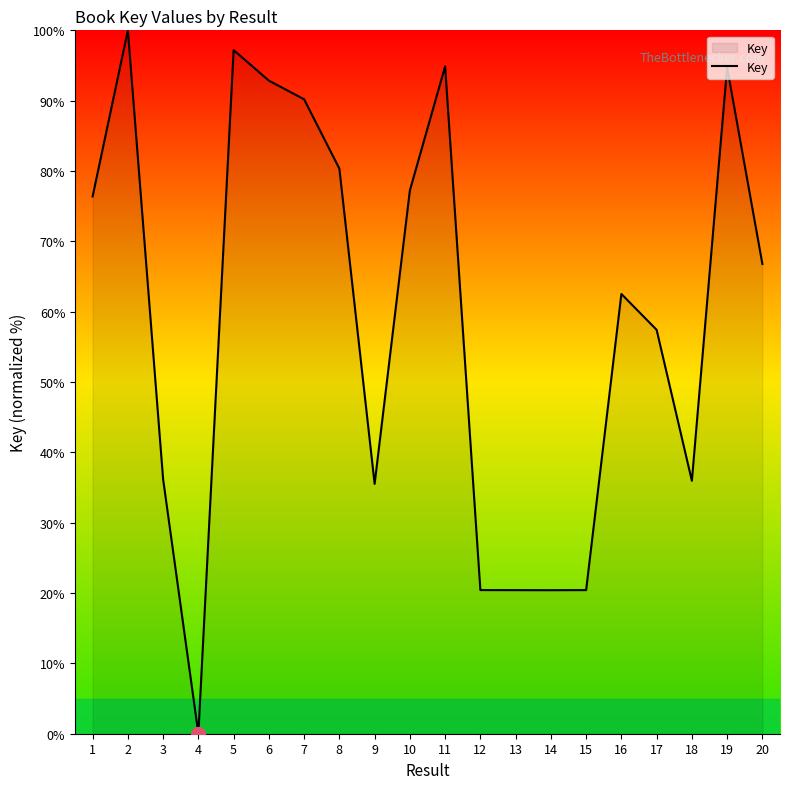

What is the change in value from 6 to 13?

-72.4